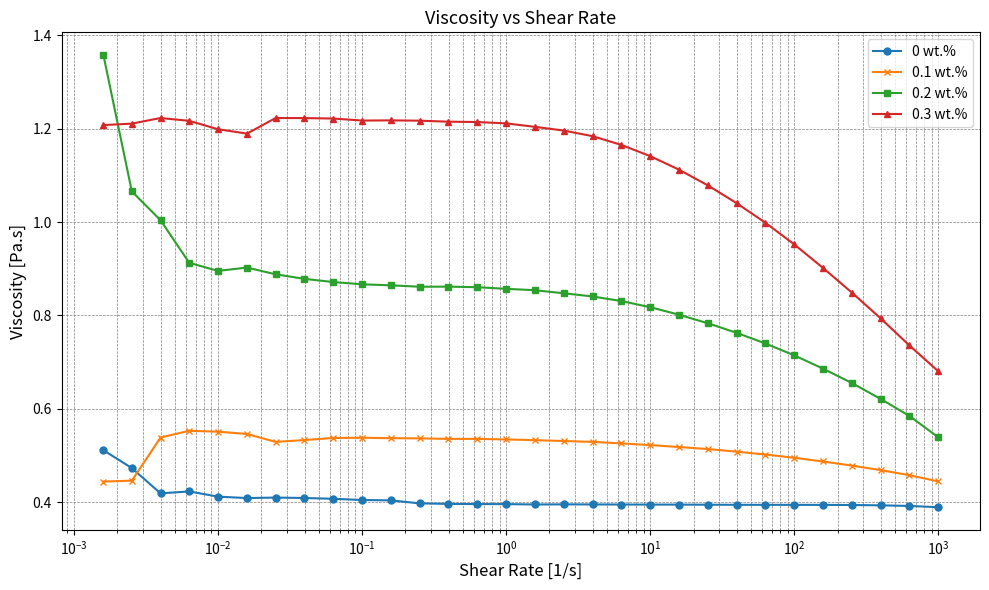

True or false: 0.2 wt.% has more than 0 points higher than both neighbors.

True